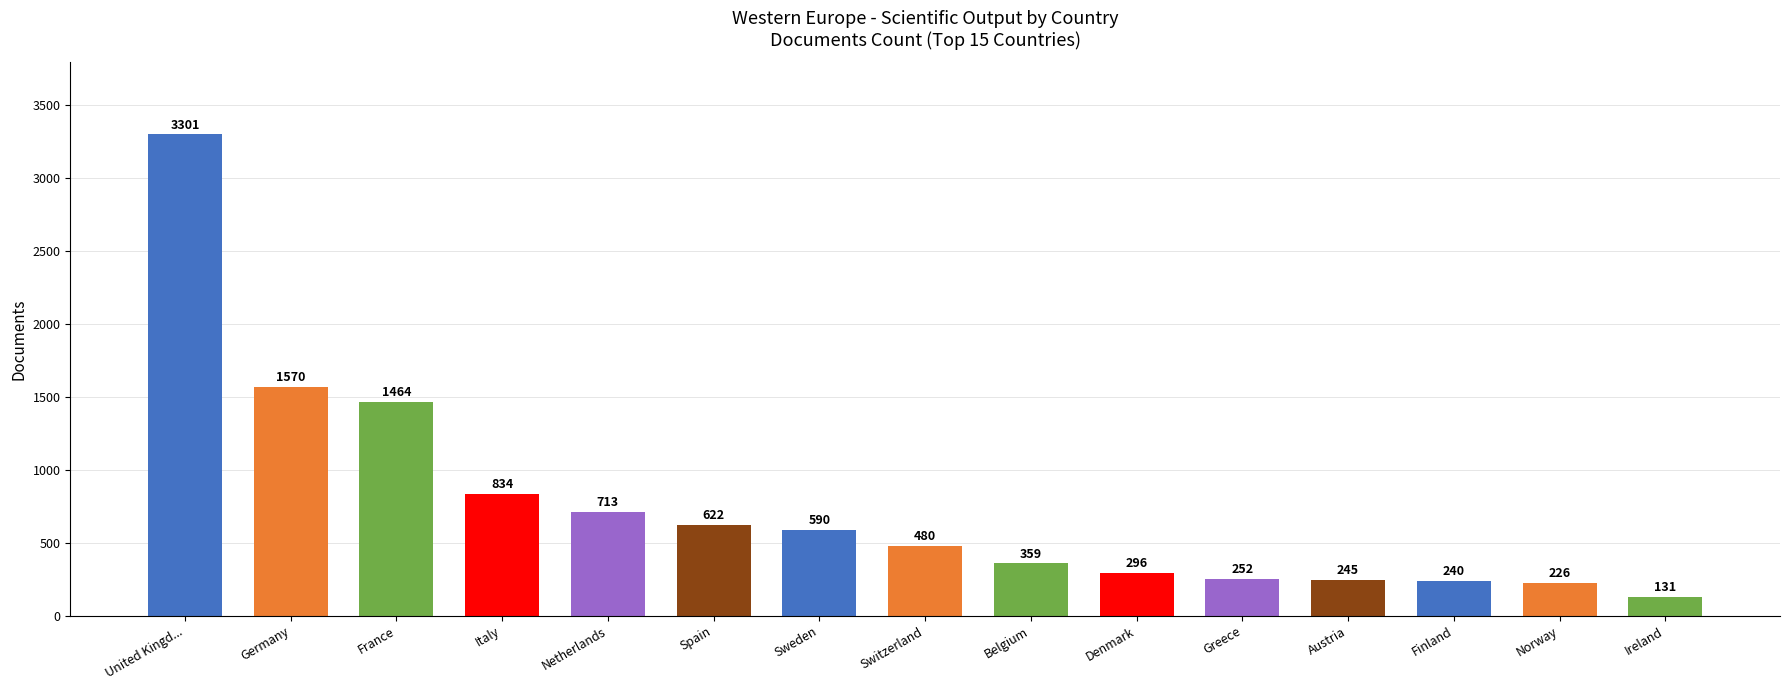

What is the difference between the values at United Kingd... and Spain?

2679